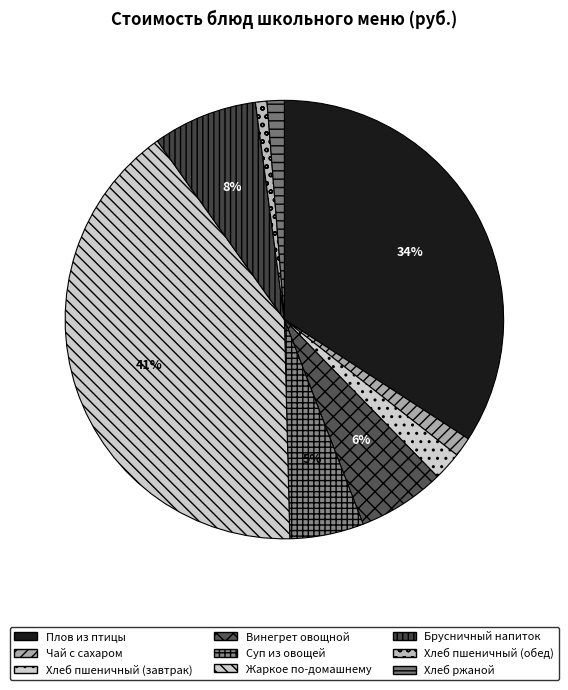

To the nearest percent, what portion does Хлеб ржаной represent?

1%